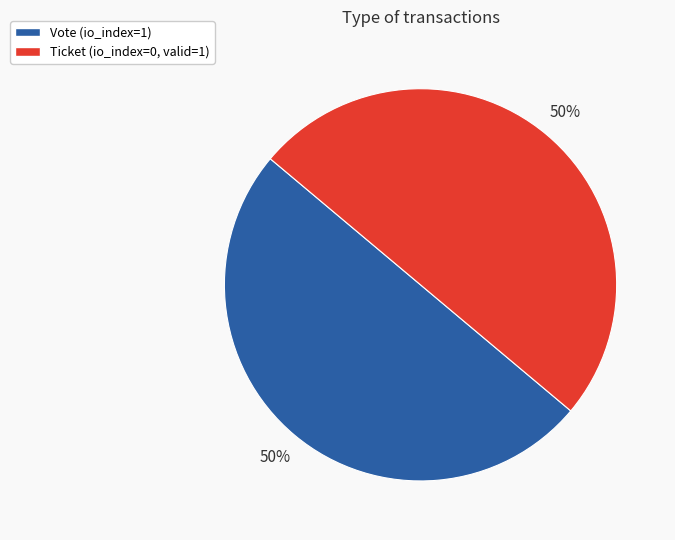

Approximately how many times larger is the value at Ticket compared to Vote?

1.0